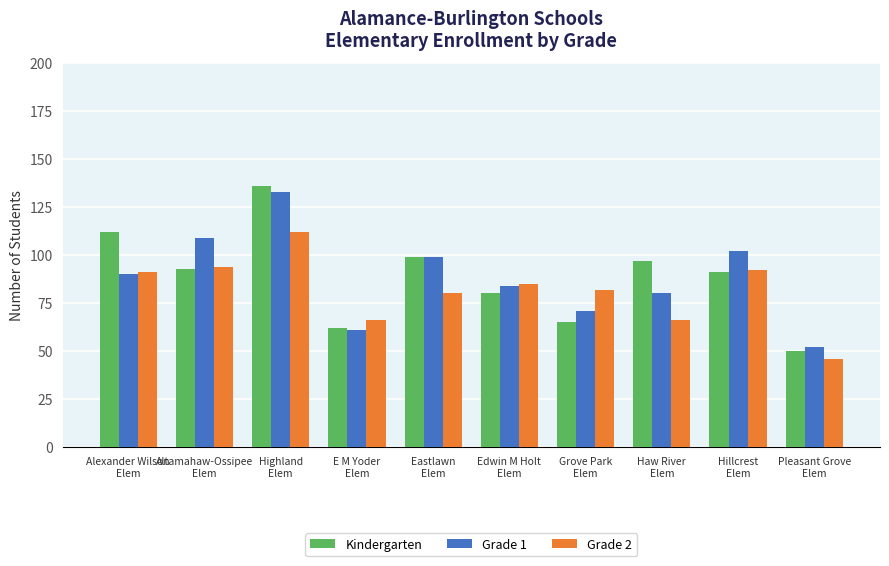

What is the maximum value shown in the chart?

136